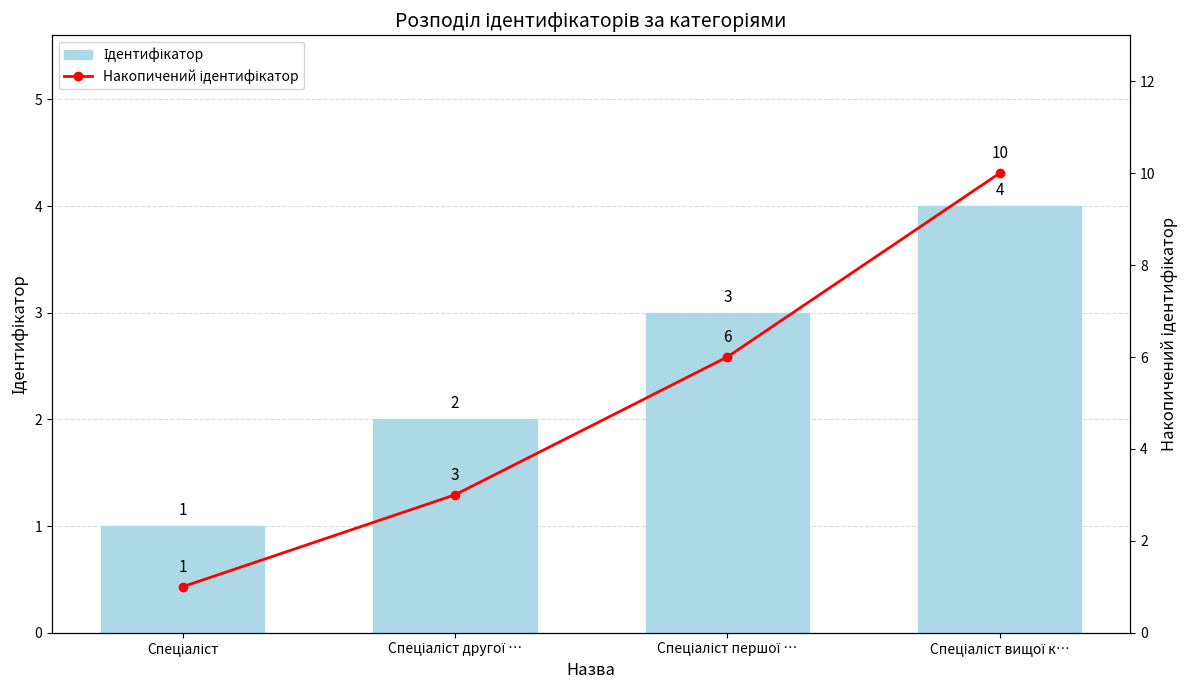

Reading left to right, list all the values displayed in this chart.

Ідентифікатор: Спеціаліст=1	Спеціаліст другої …=2	Спеціаліст першої …=3	Спеціаліст вищої к…=4
Накопичений ідентифікатор: Спеціаліст=1	Спеціаліст другої …=3	Спеціаліст першої …=6	Спеціаліст вищої к…=10